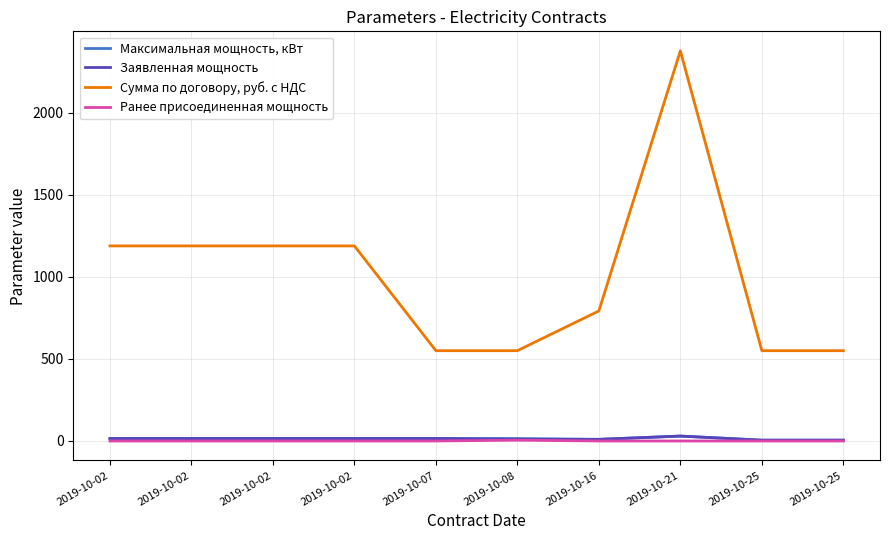

Does the chart have visible grid lines?

Yes